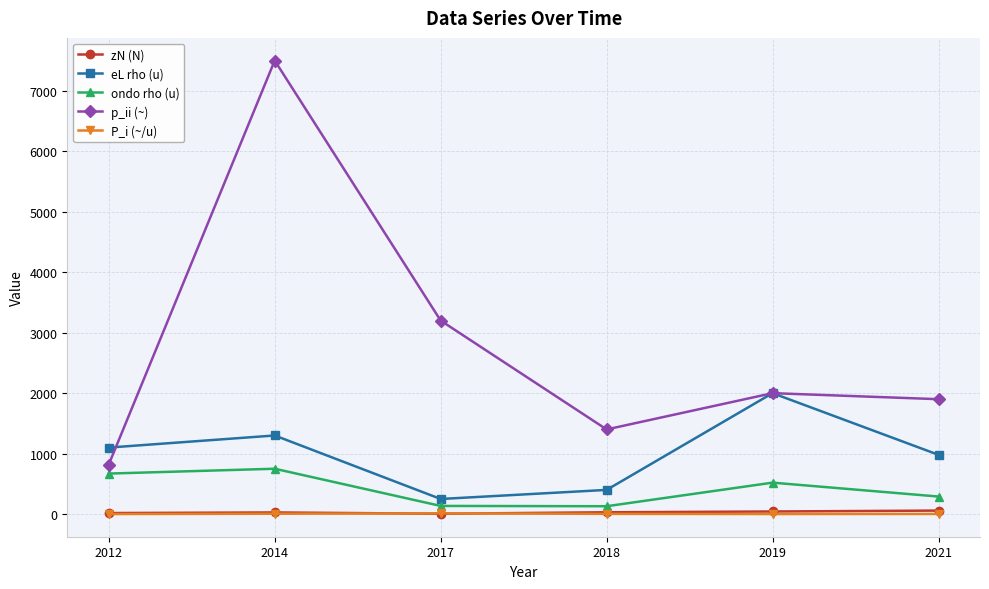

True or false: ondo rho (u) and eL rho (u) intersect in this chart.

False